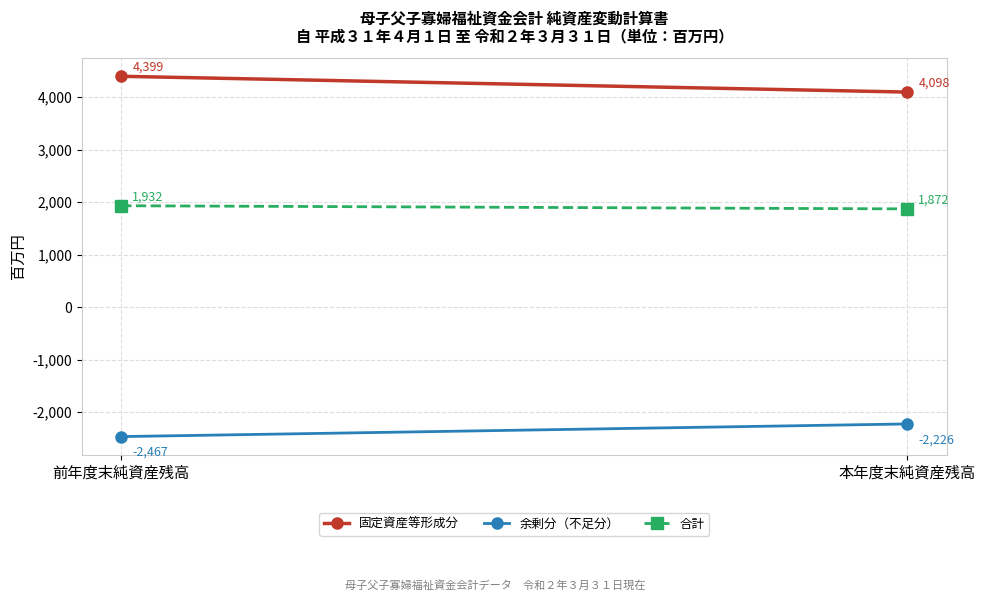

Reading left to right, list all the values displayed in this chart.

固定資産等形成分: 前年度末純資産残高=4399	本年度末純資産残高=4098
余剰分（不足分）: 前年度末純資産残高=-2467	本年度末純資産残高=-2226
合計: 前年度末純資産残高=1932	本年度末純資産残高=1872